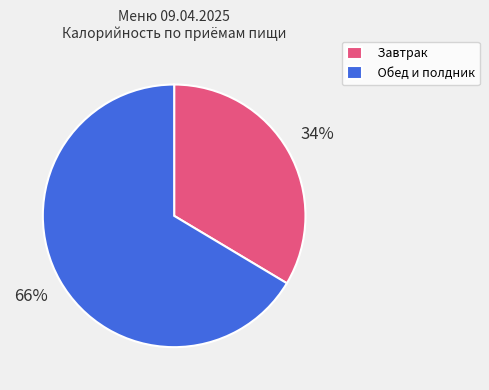

Approximately how many times larger is the value at Завтрак compared to Обед и полдник?

0.5